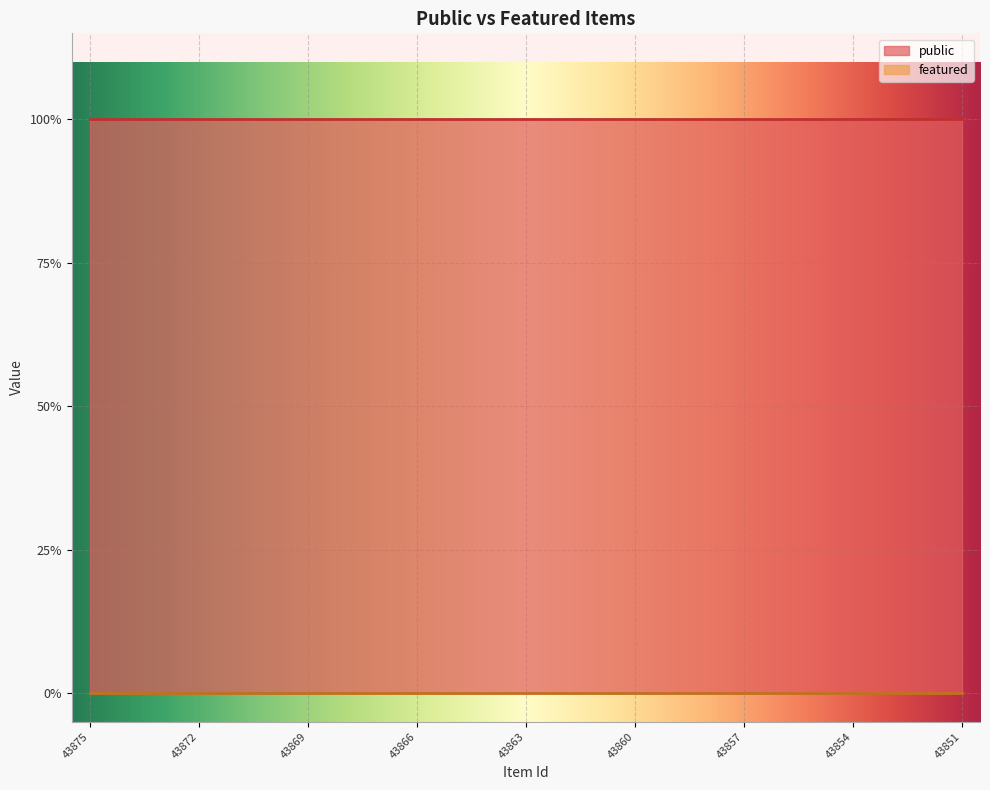

At which category does the chart reach its minimum across all series?

43875